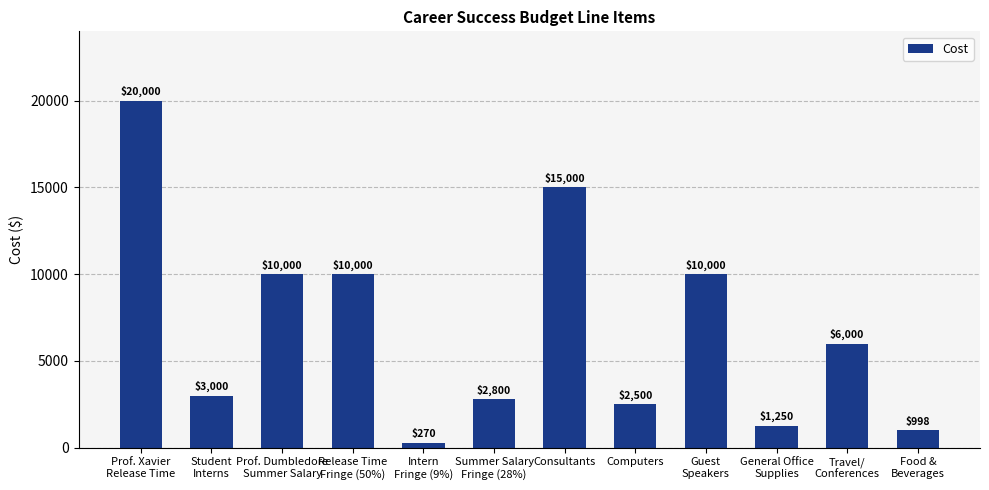

What is the average value?

6818.2